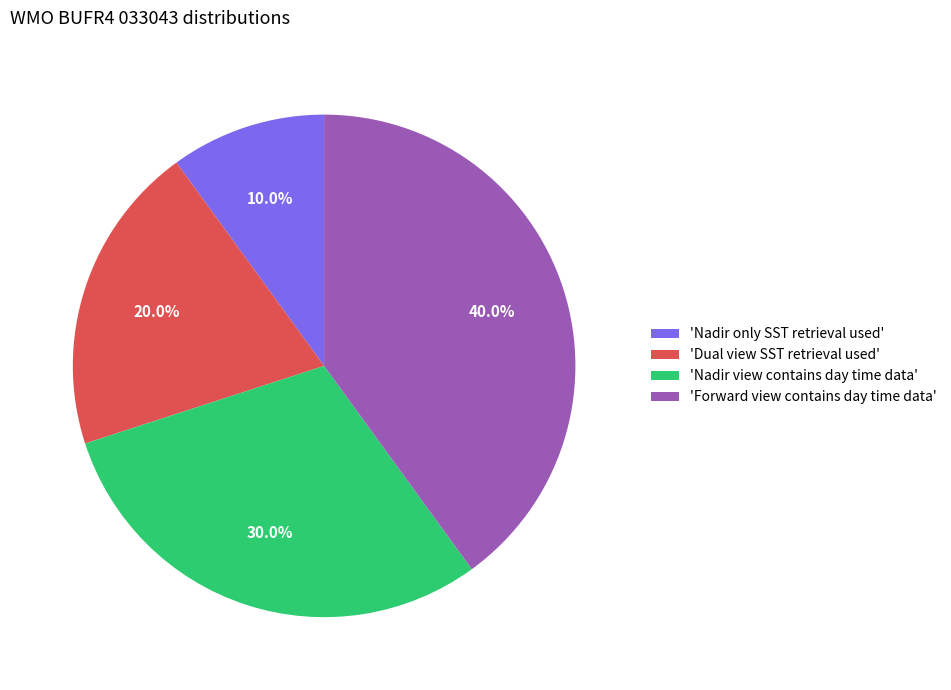

Does 'Dual view SST retrieval used' represent more than half of the total?

No